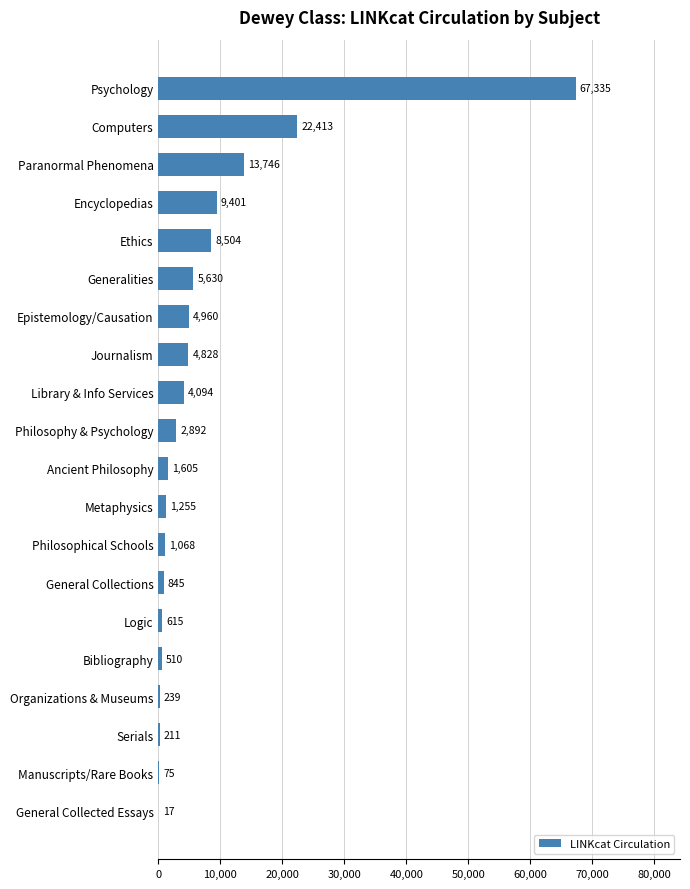

Which has a higher value, Generalities or Serials?

Generalities